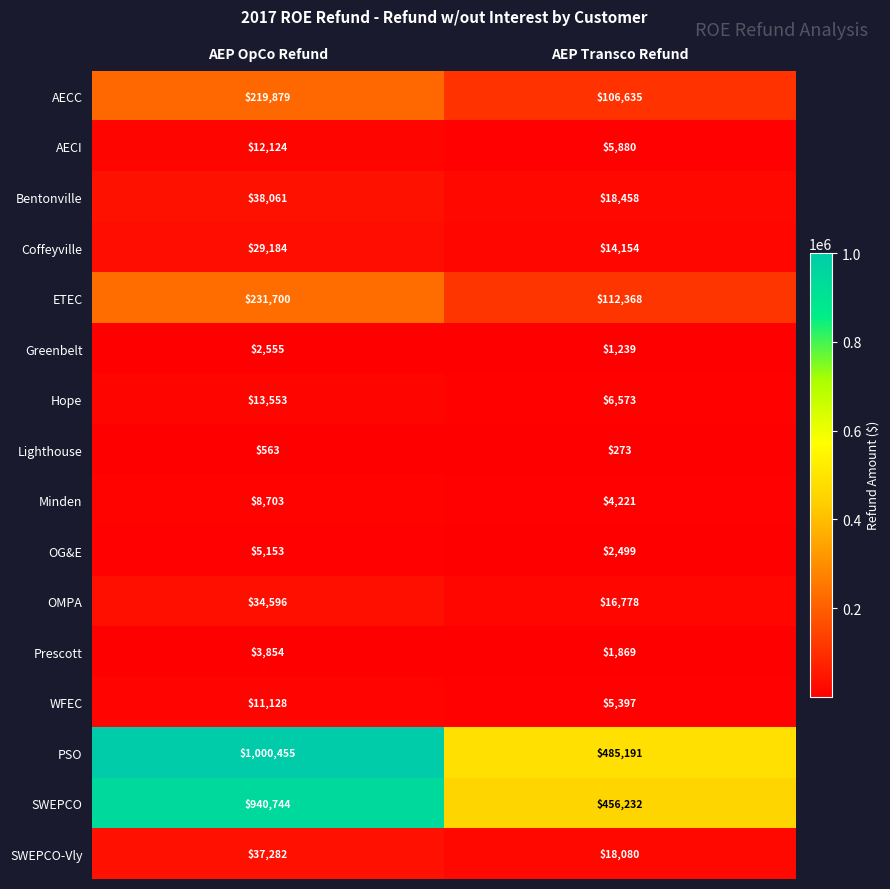

Where is Prescott nearest to the value 2861?

AEP Transco Refund